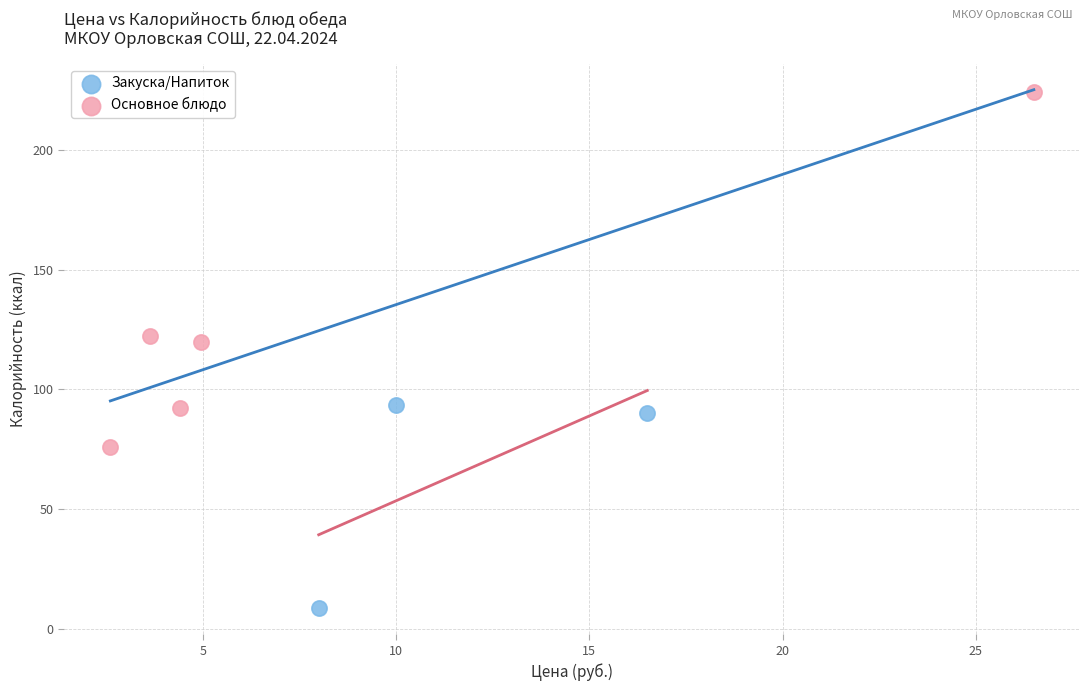

Which series reaches the maximum Y coordinate?

Основное блюдо